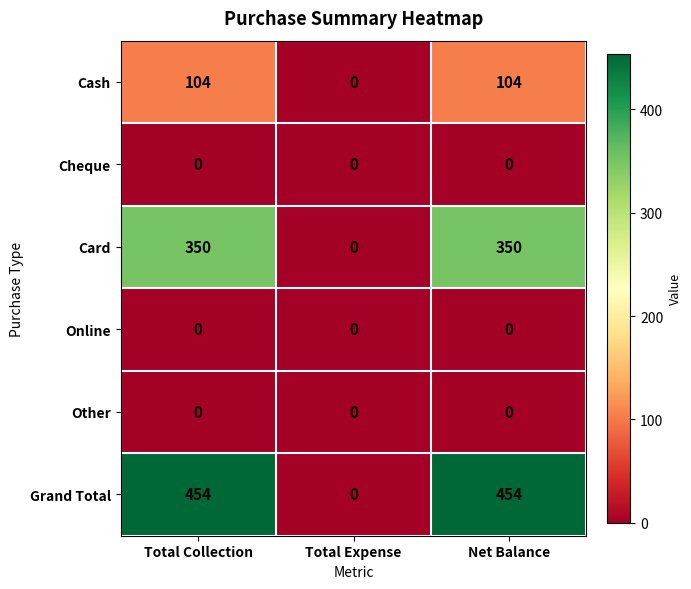

Between Total Collection and Total Expense, which series saw the biggest shift?

Grand Total